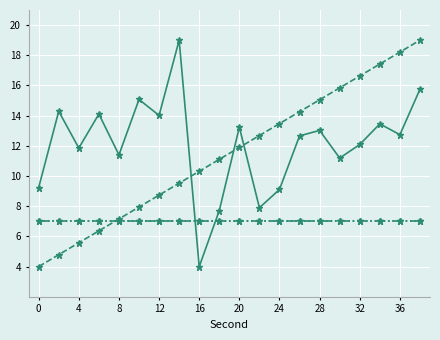

The value of second at 20 is 19.1. True or false?

False